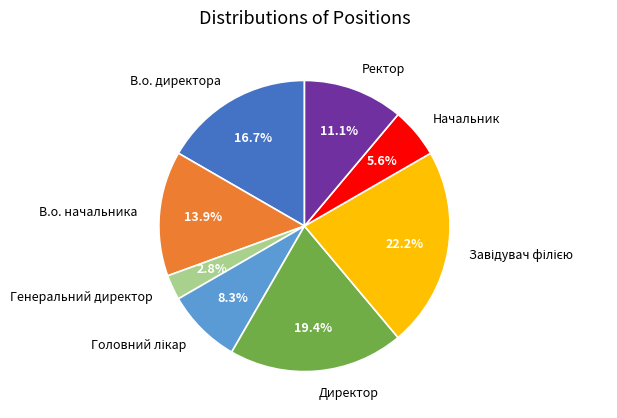

Which has a higher value, В.о. начальника or Начальник?

В.о. начальника